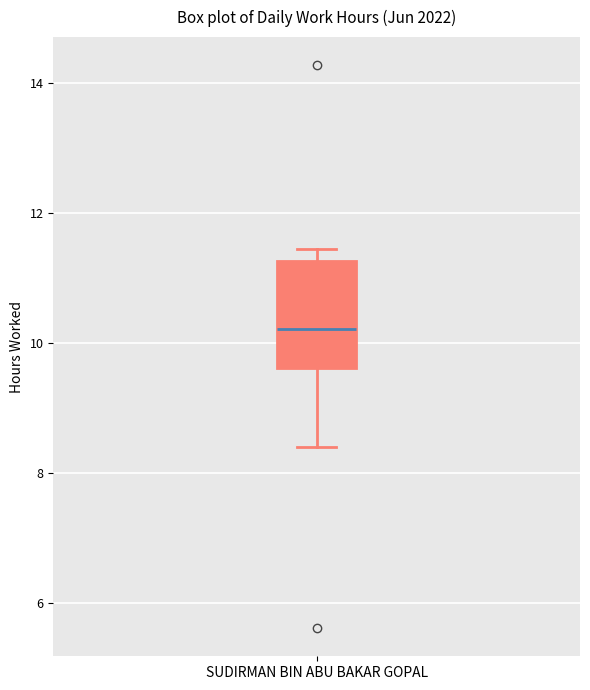

Transcribe this box plot: give where the median line is, the range the box spans, and where the two whiskers end, as read against the y-axis. The values are not printed on the chart, so give them approximately, as read against the axis.

median 10.2, box 9.6 to 11.2, whiskers 8.4 to 11.4